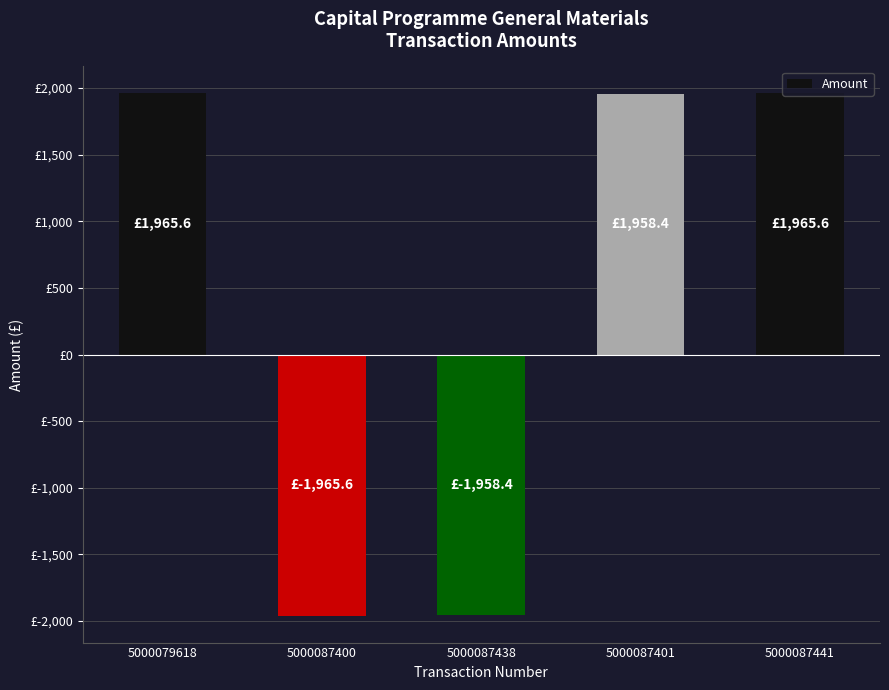

Between 5000087400 and 5000087438, which is larger?

5000087438